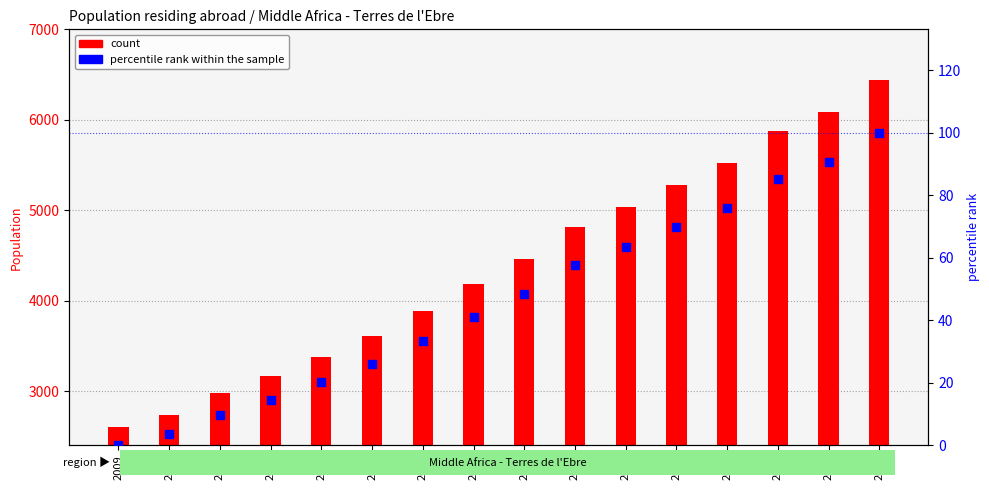

What are all the series names shown in the legend?

count, percentile rank within the sample